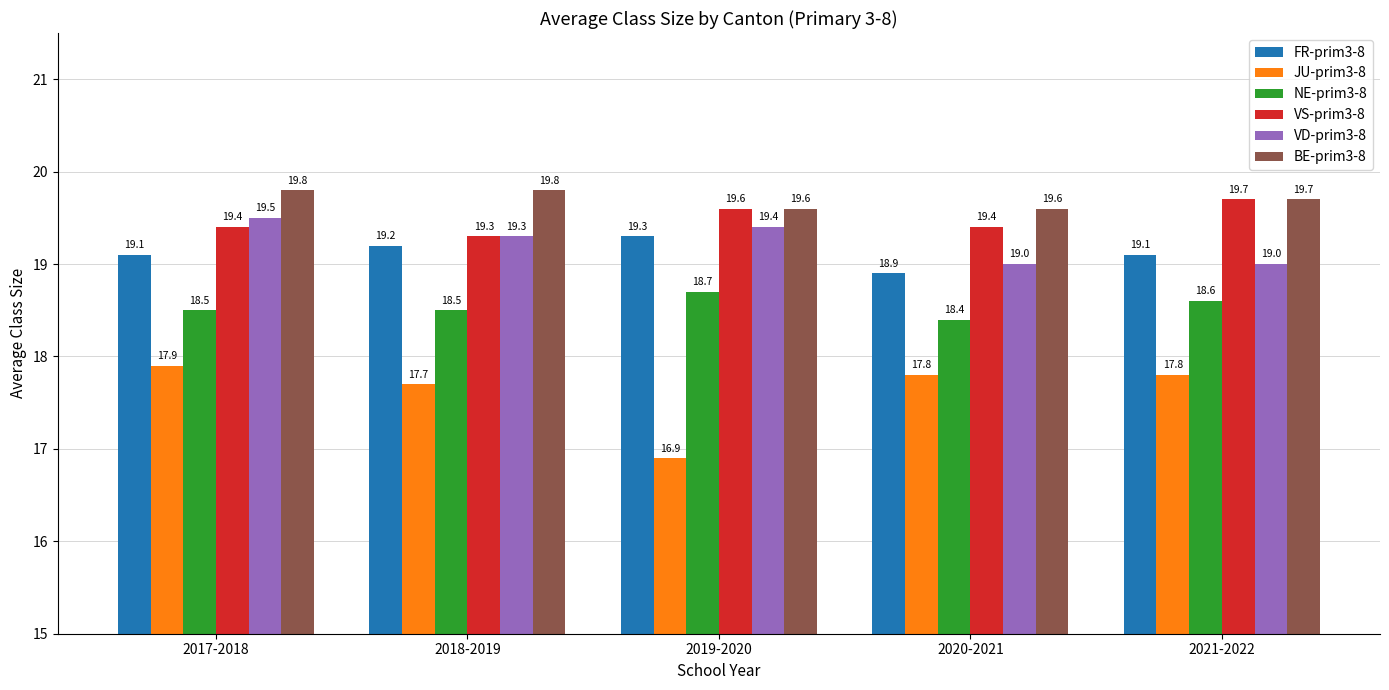

What is the sum of all FR-prim3-8 values?

95.6